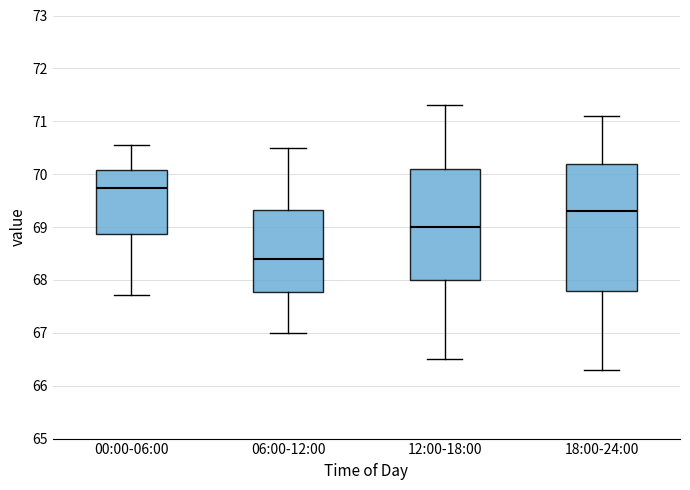

Reading left to right, transcribe this box plot: for each box, give where its median line is, the range the box spans, and where its two whiskers end, as read against the y-axis. The values are not printed on the chart, so give them approximately, as read against the axis.

00:00-06:00: median 69.7, box 68.9 to 70.1, whiskers 67.7 to 70.6
06:00-12:00: median 68.4, box 67.8 to 69.3, whiskers 67.0 to 70.5
12:00-18:00: median 69.0, box 68.0 to 70.1, whiskers 66.5 to 71.3
18:00-24:00: median 69.3, box 67.8 to 70.2, whiskers 66.3 to 71.1